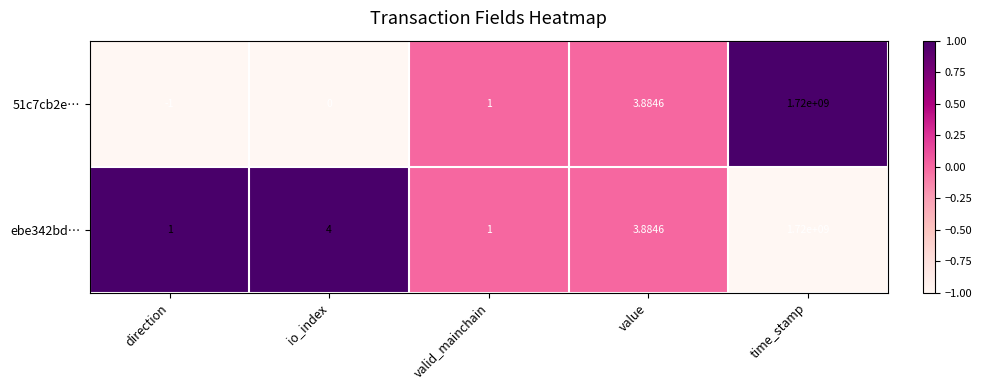

Where is ebe342bd… nearest to the value 860000000?

io_index